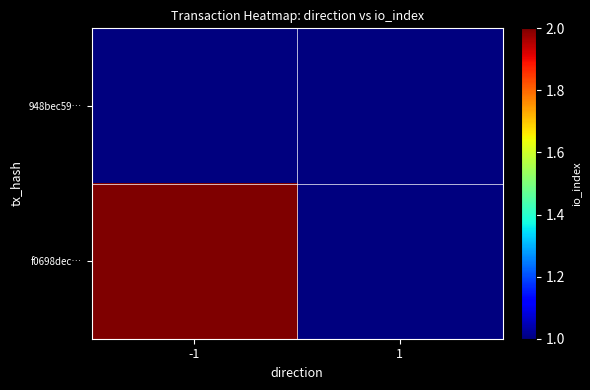

How many categories are shown in the chart?

2